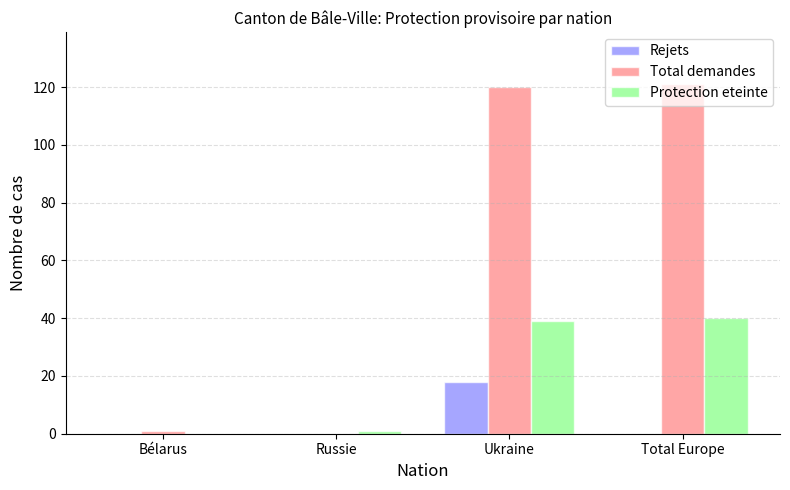

Is it true that Rejets equals -11 at Bélarus?

False